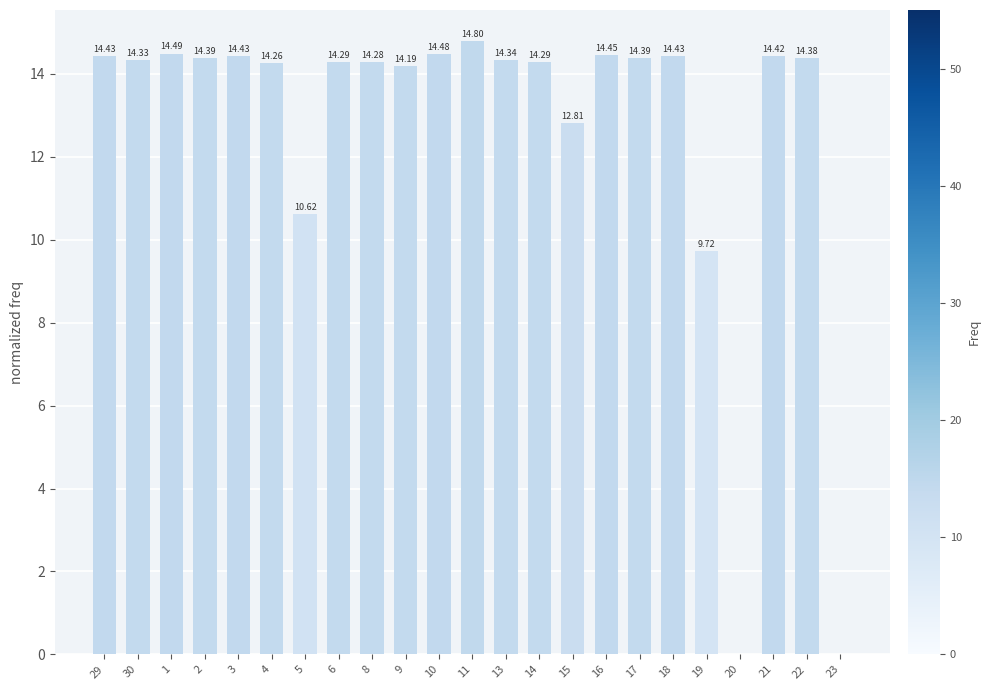

Which has a higher value, 10 or 22?

10